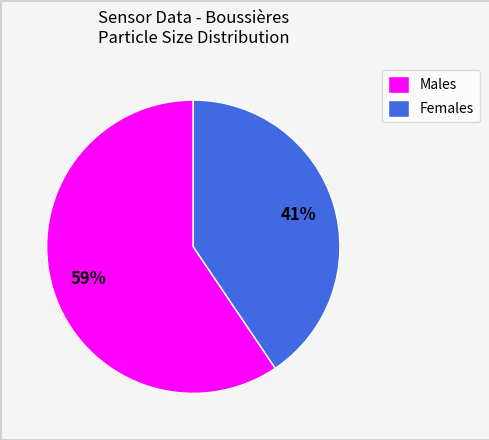

Is it true that Females is 41% of the pie?

True